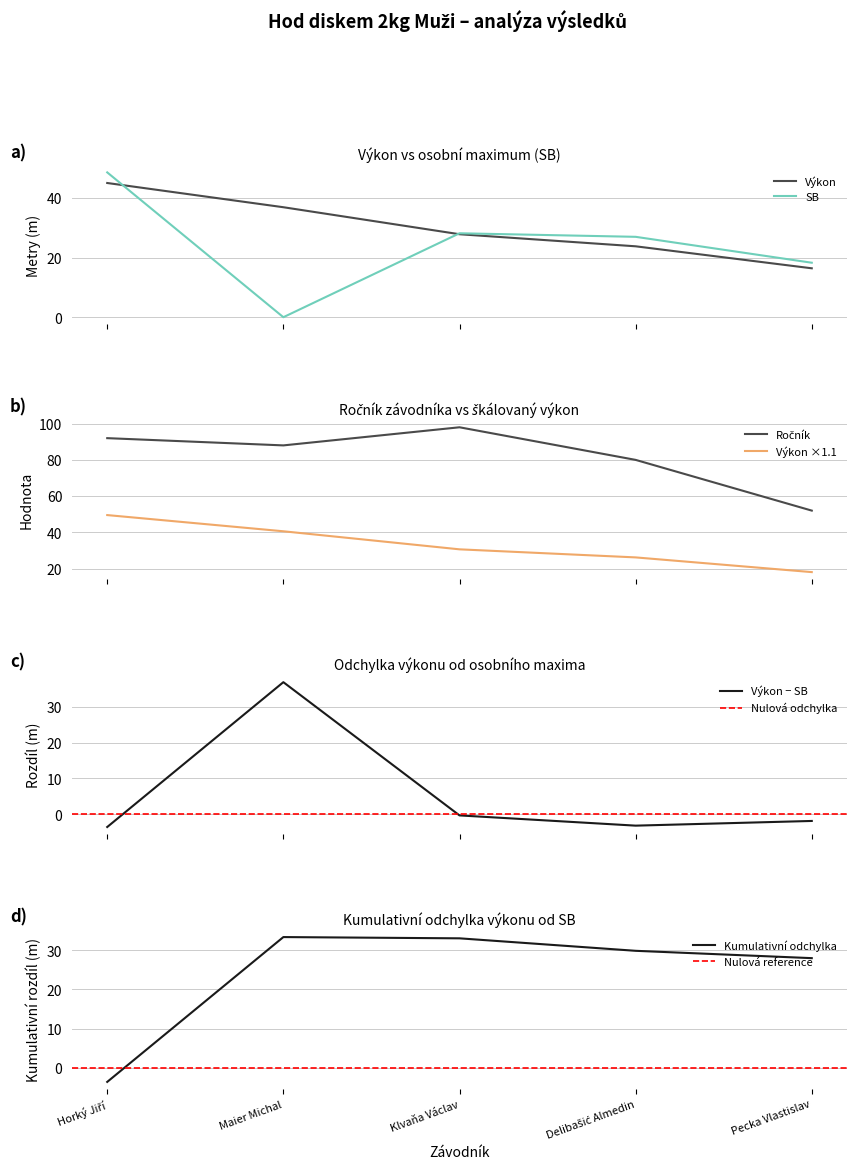

What is the total value across all series at Delibašić Almedin?

156.9